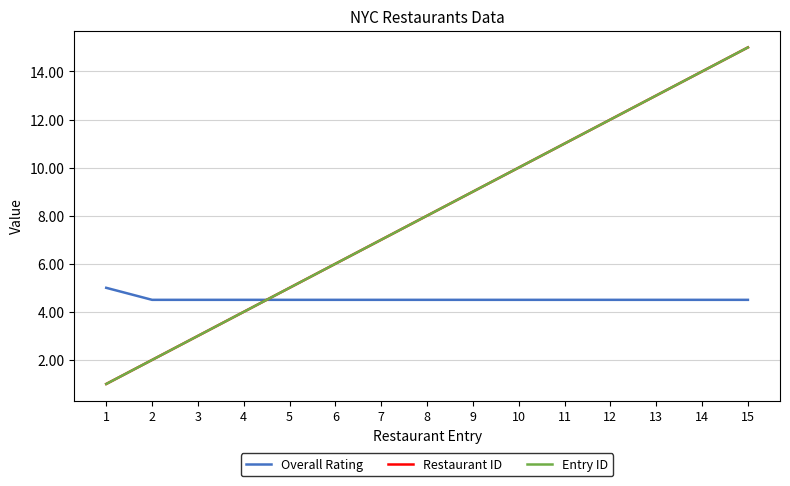

Is this an area chart (filled region under the line)?

No